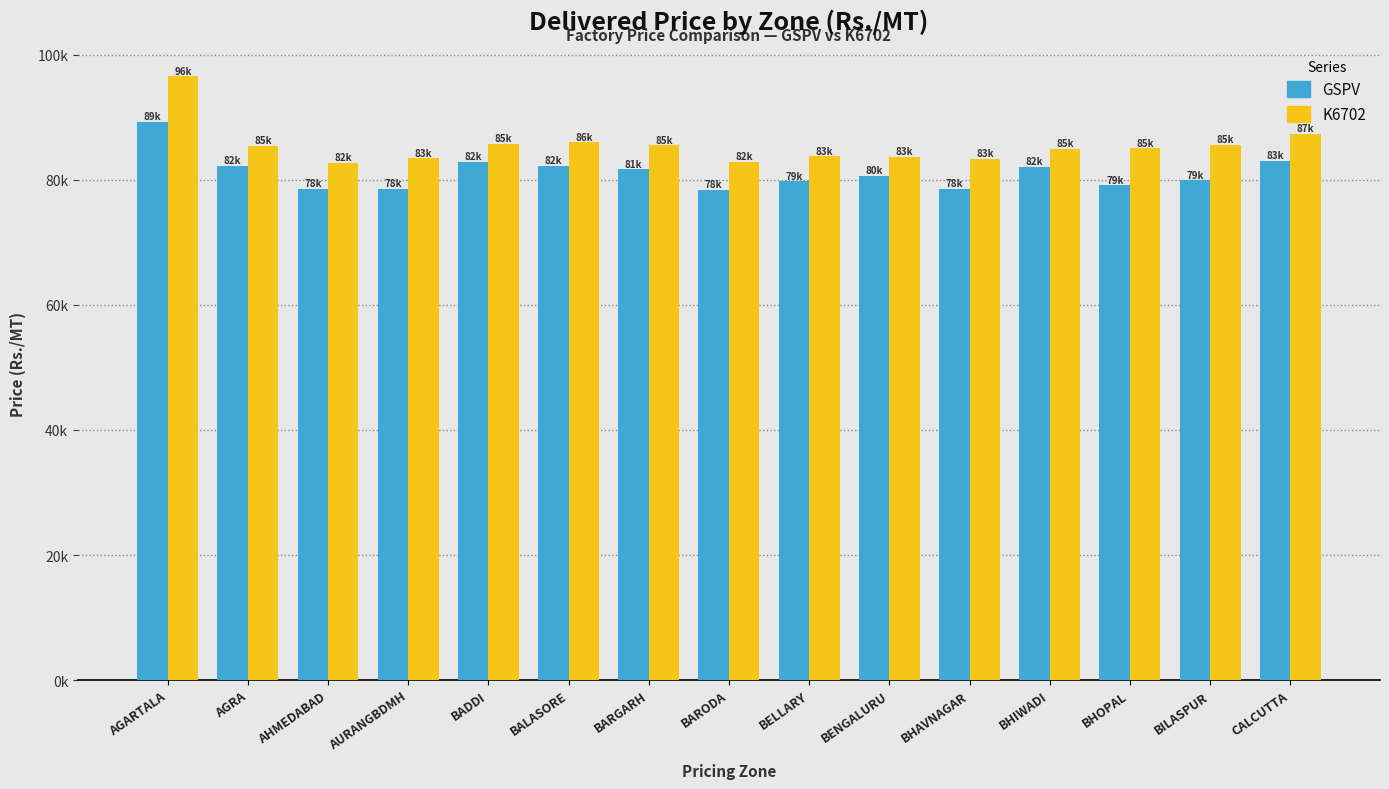

Which series has the largest range (max minus min)?

K6702